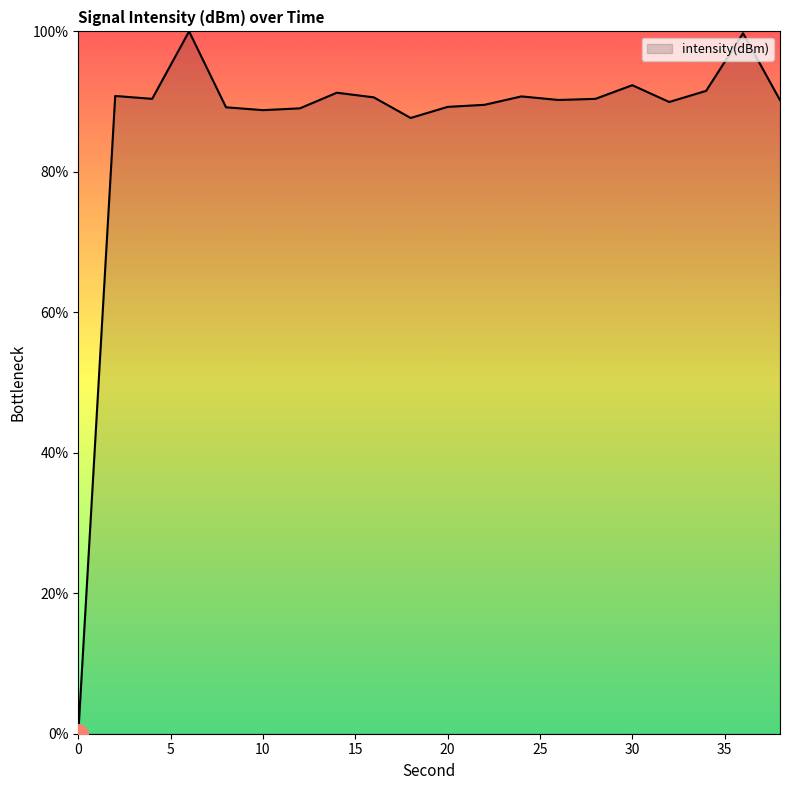

What is the greatest value displayed?

100.0